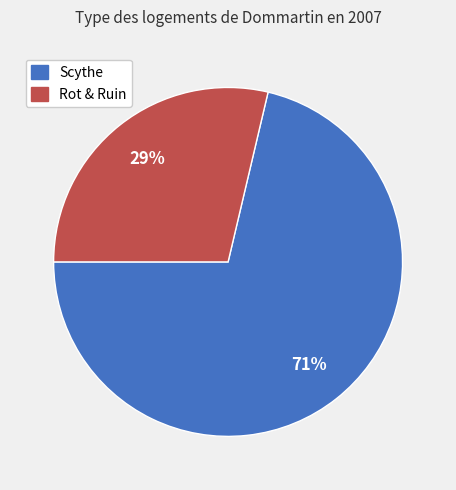

To the nearest percent, what is the combined percentage of Scythe and Rot & Ruin?

100%